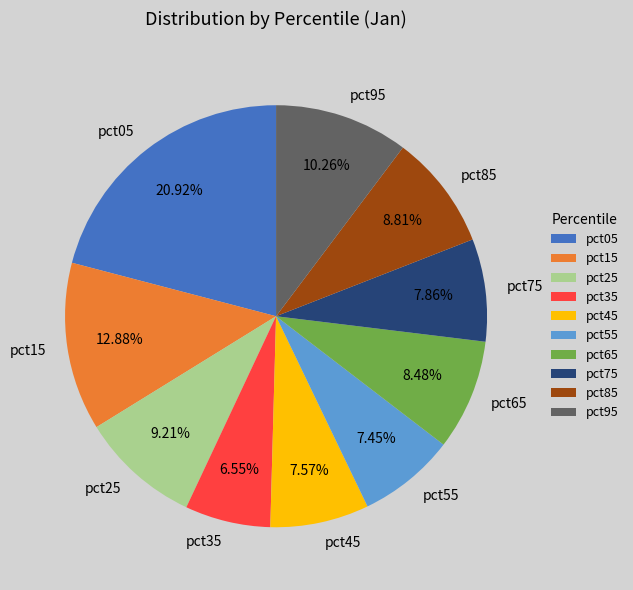

Is it true that pct75 is 21% of the pie?

False